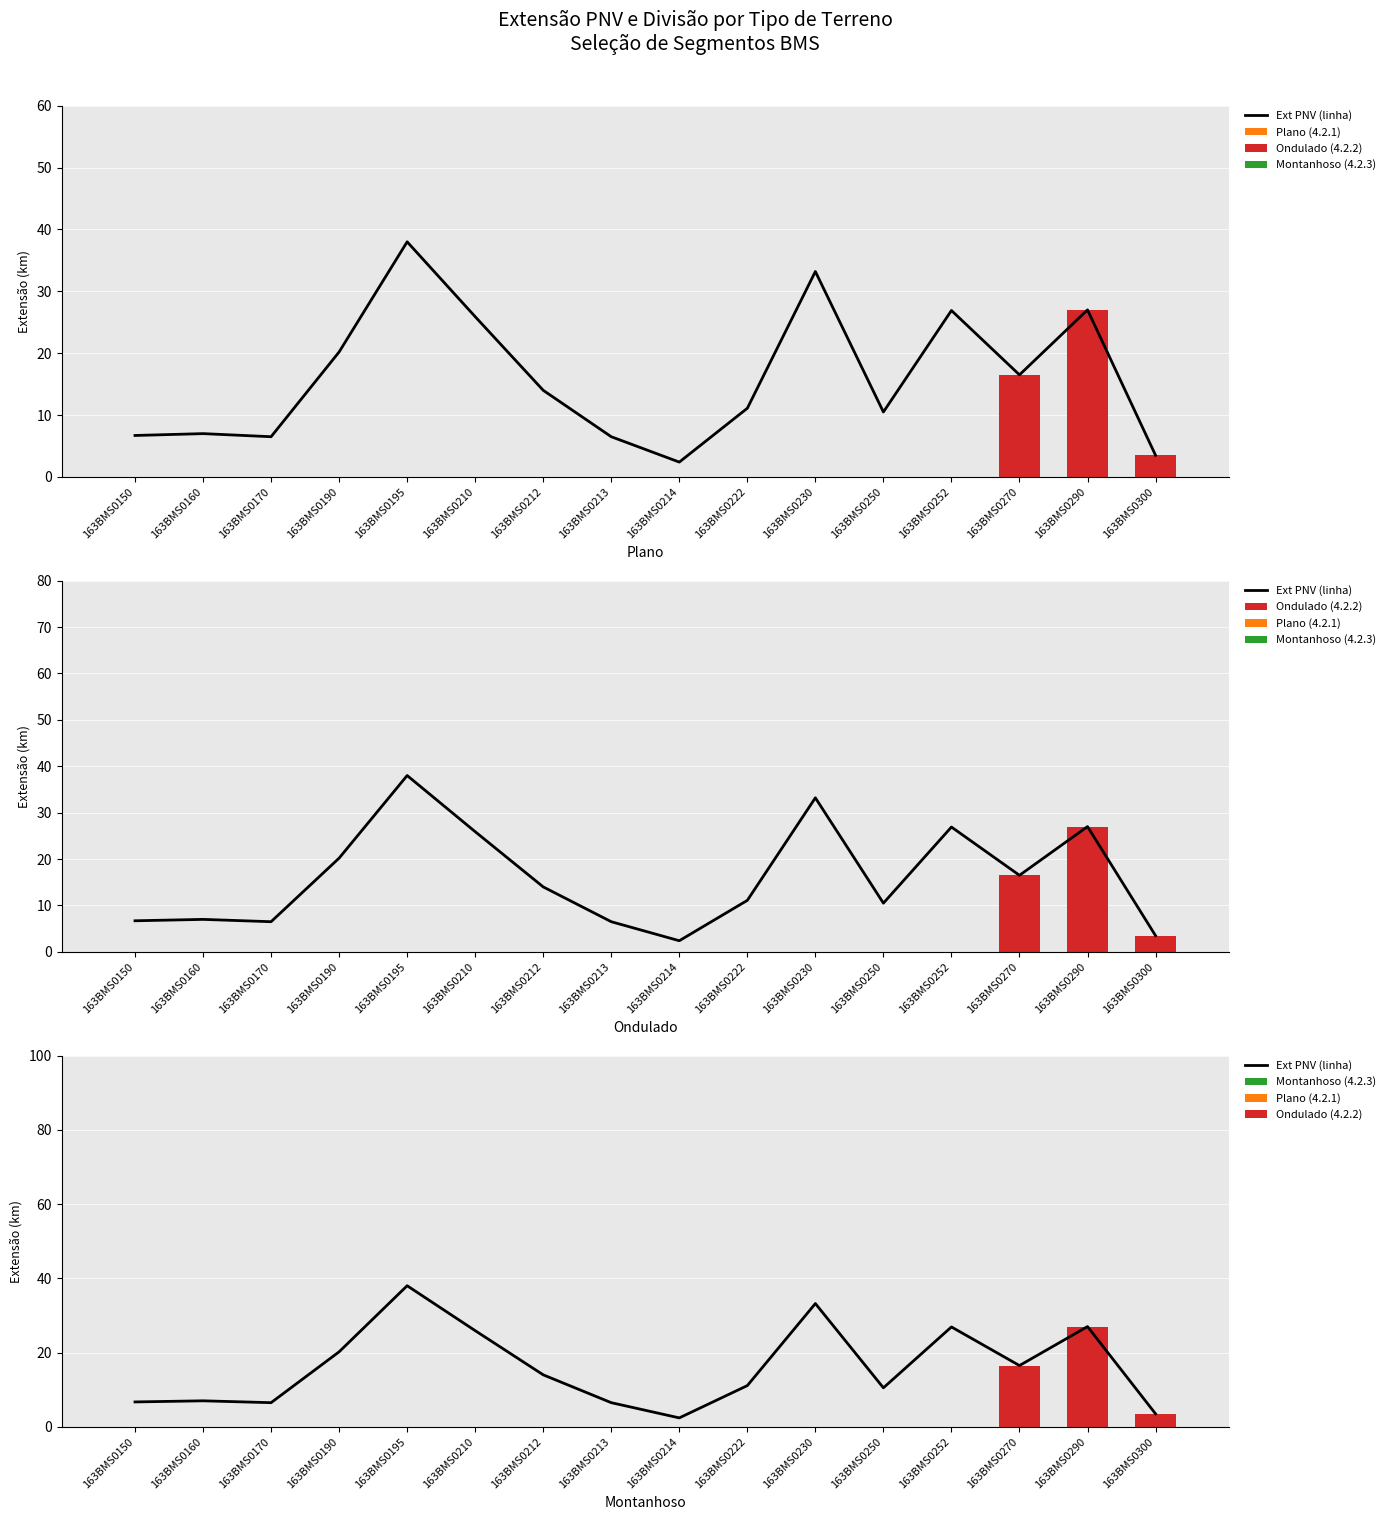

Which series changed the most between 163BMS0160 and 163BMS0190?

Ext PNV (linha)